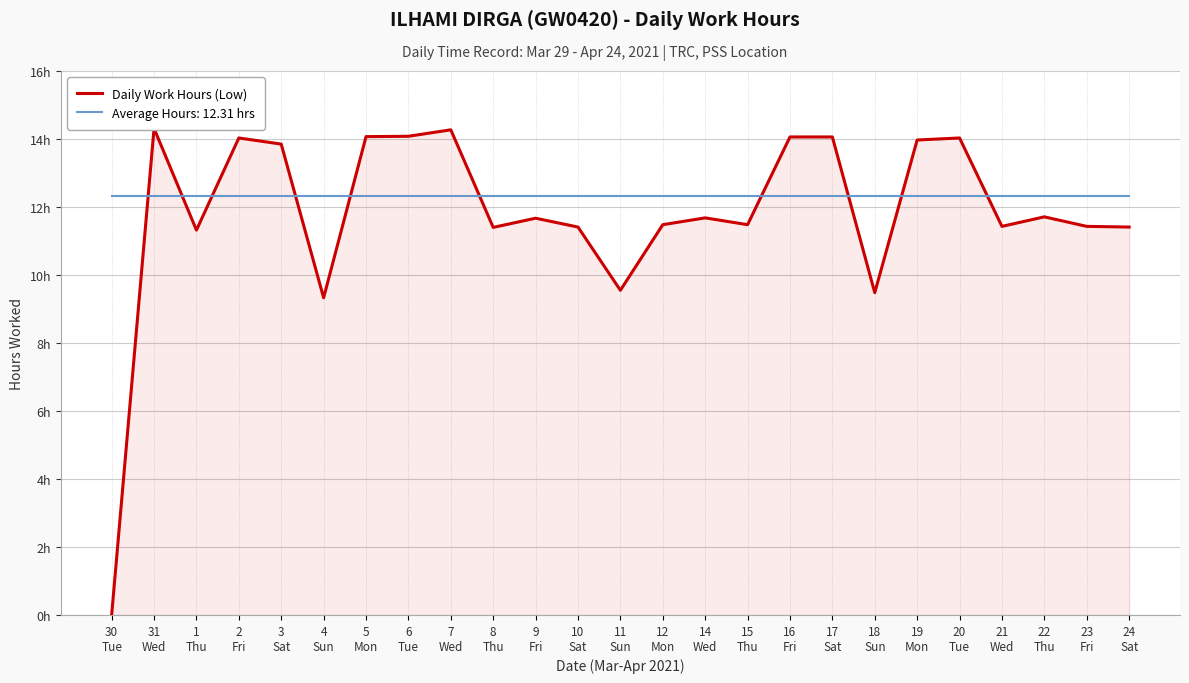

Approximately how many times larger is the value at 8
Thu compared to 21
Wed?

1.0